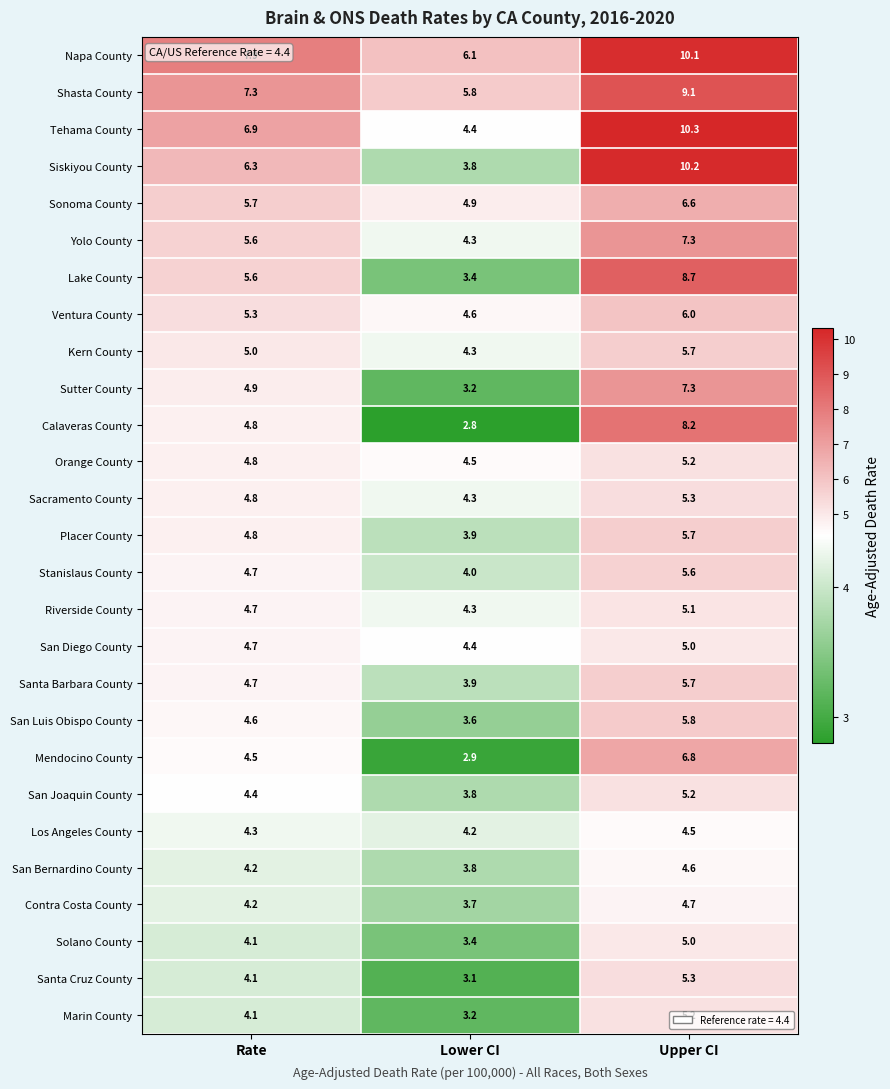

List the labels in order of San Luis Obispo County value, smallest first.

Lower CI, Rate, Upper CI